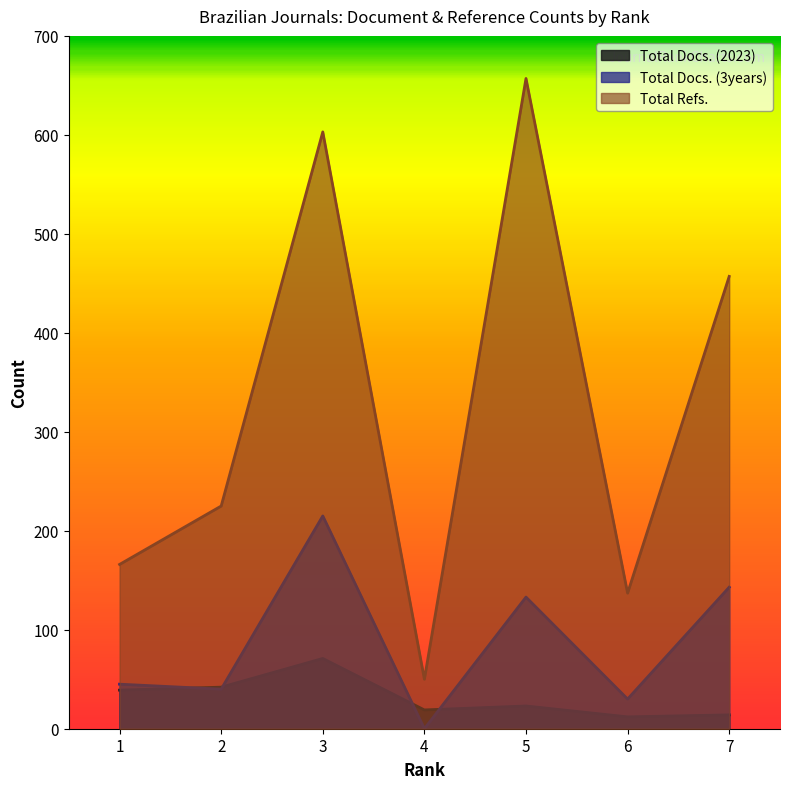

How many data points in Total Docs. (3years) are less than 45?

3